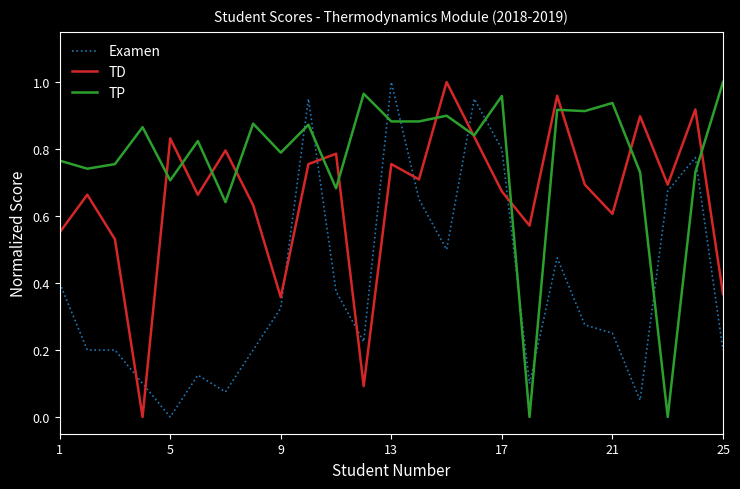

True or false: Examen and TD intersect in this chart.

True